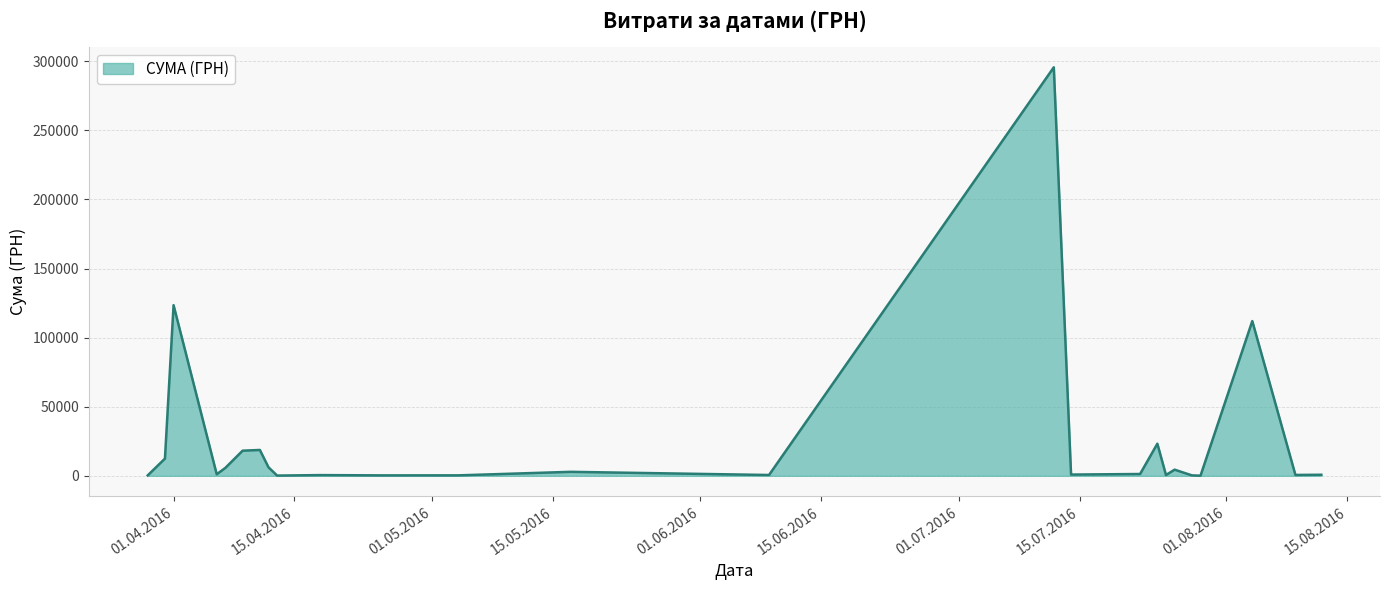

How many lines are shown in the chart?

1